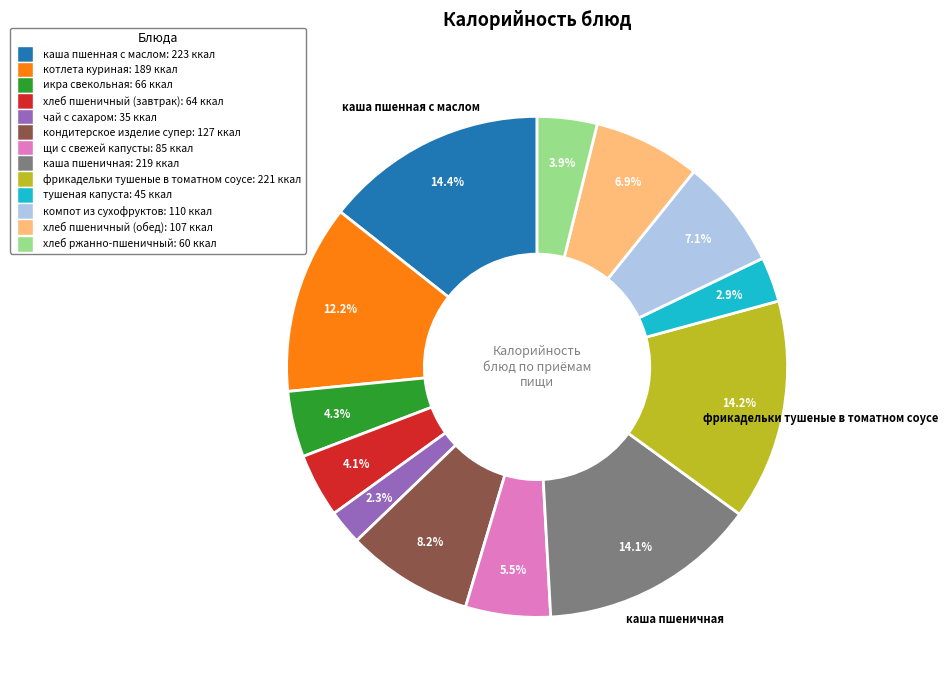

How many segments does this pie chart have?

13